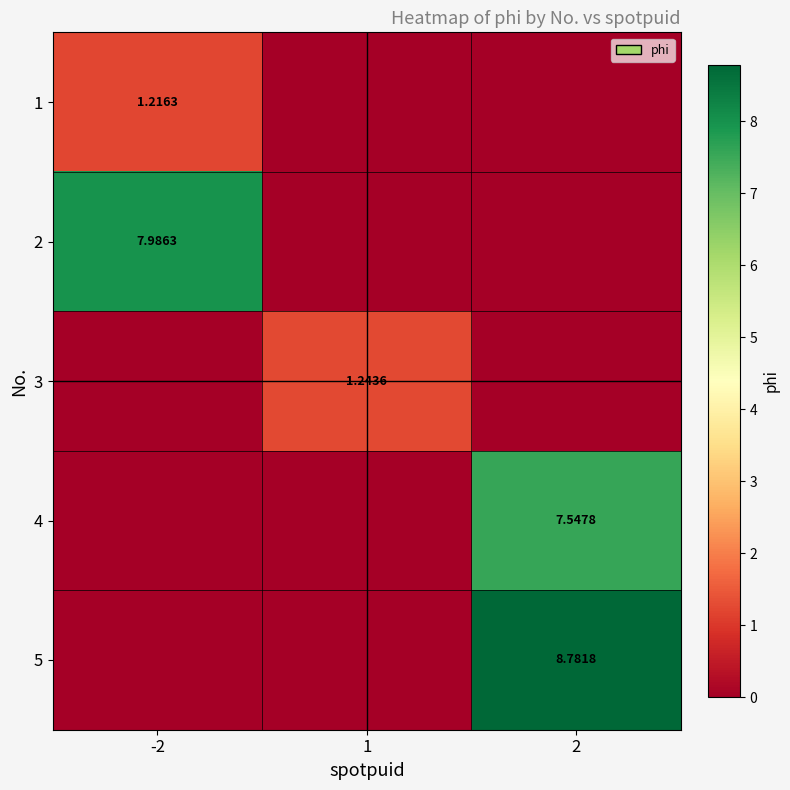

How many distinct data groups are displayed?

5